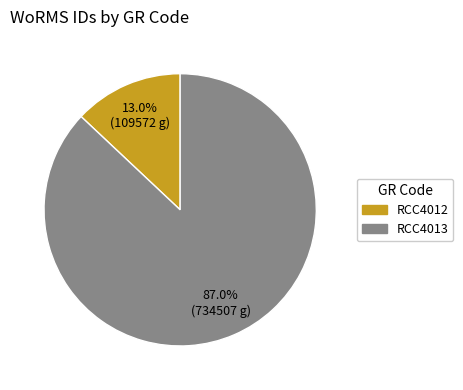

How many slices are in this pie chart?

2